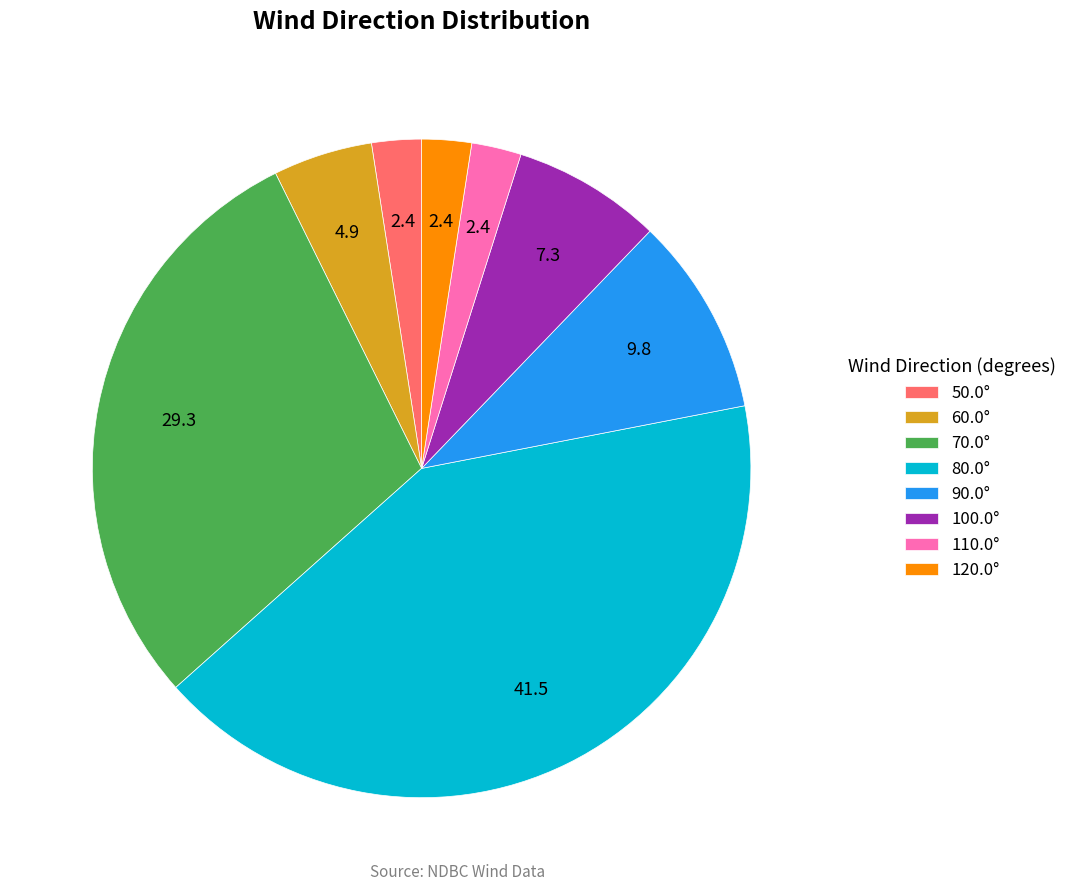

True or false: 50.0° accounts for 2% of the total.

True